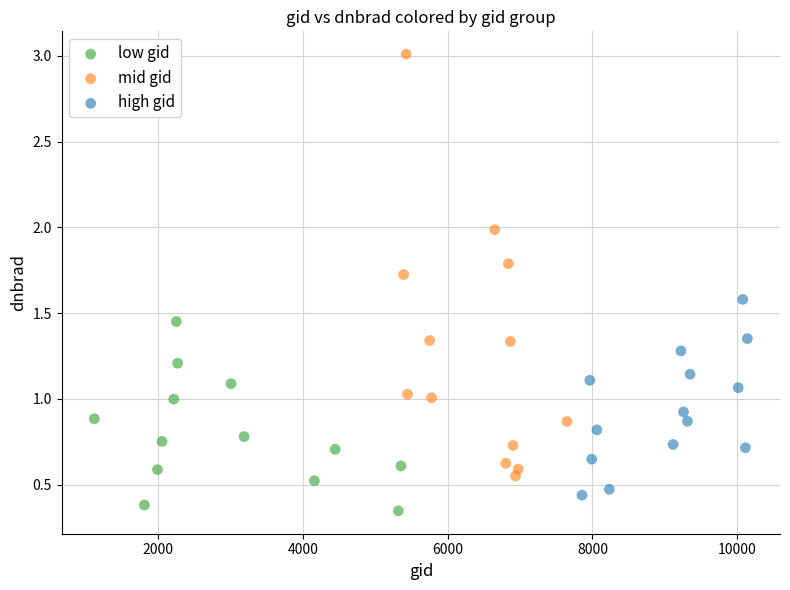

Which series has the largest Y range (max minus min)?

mid gid